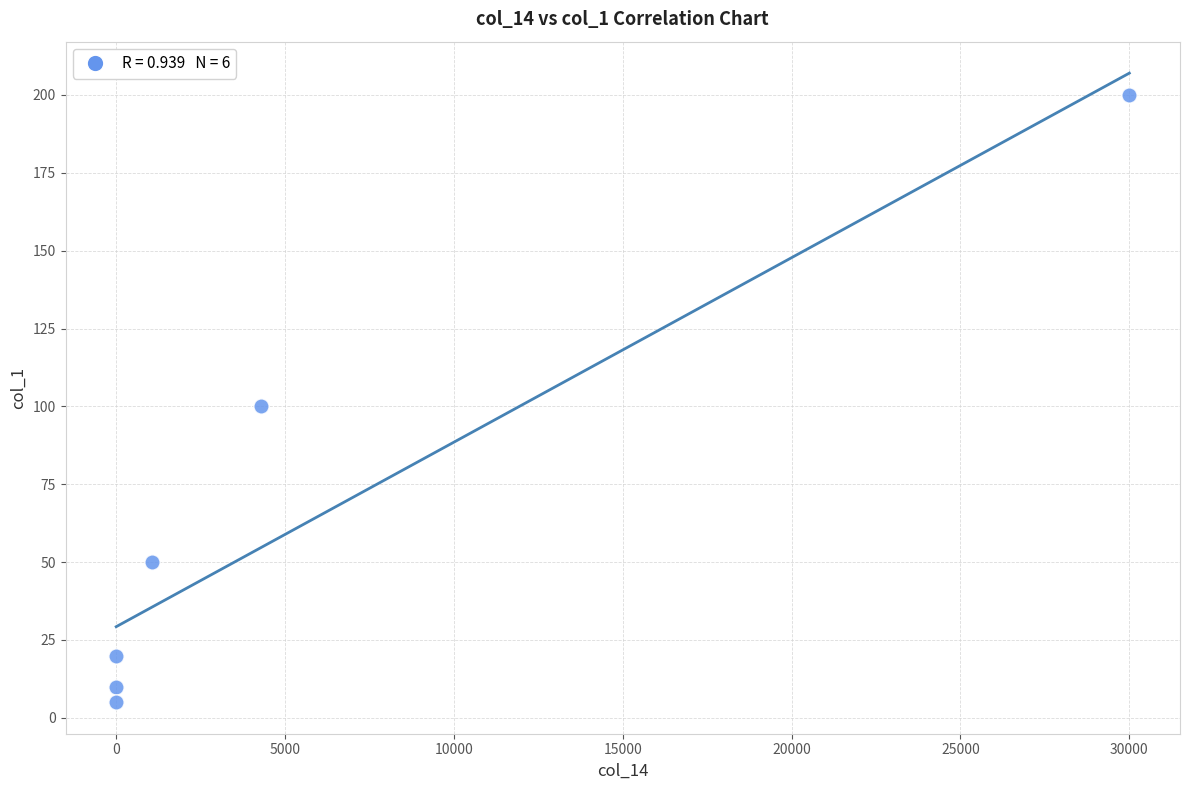

What is the range of Y values (max minus min)?

195